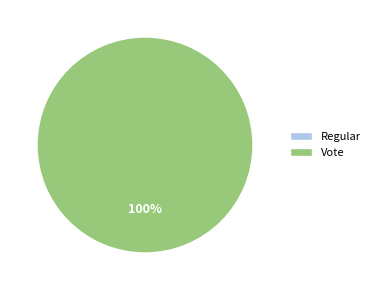

How many slices are in this pie chart?

2